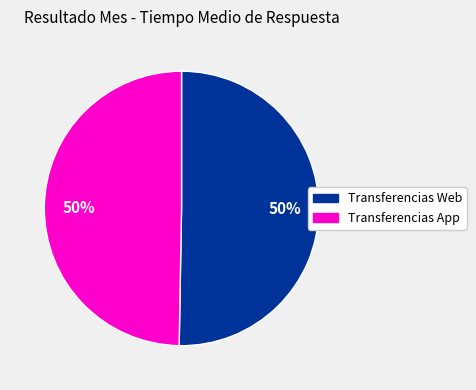

What is the ratio of the value at Transferencias App to the value at Transferencias Web?

1.0